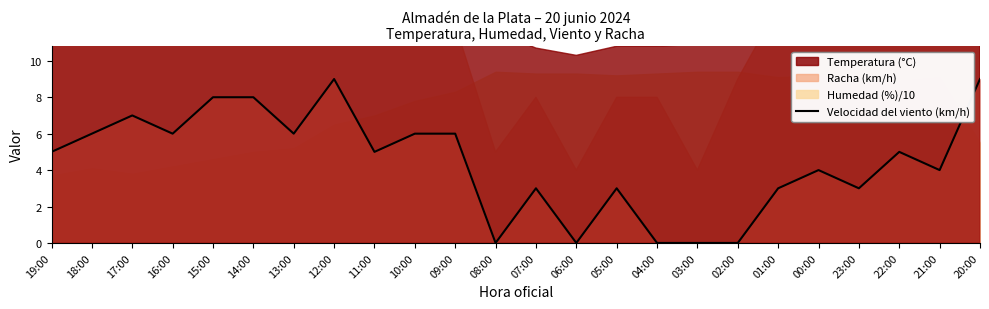

Count the values in the range 3 to 6.

14